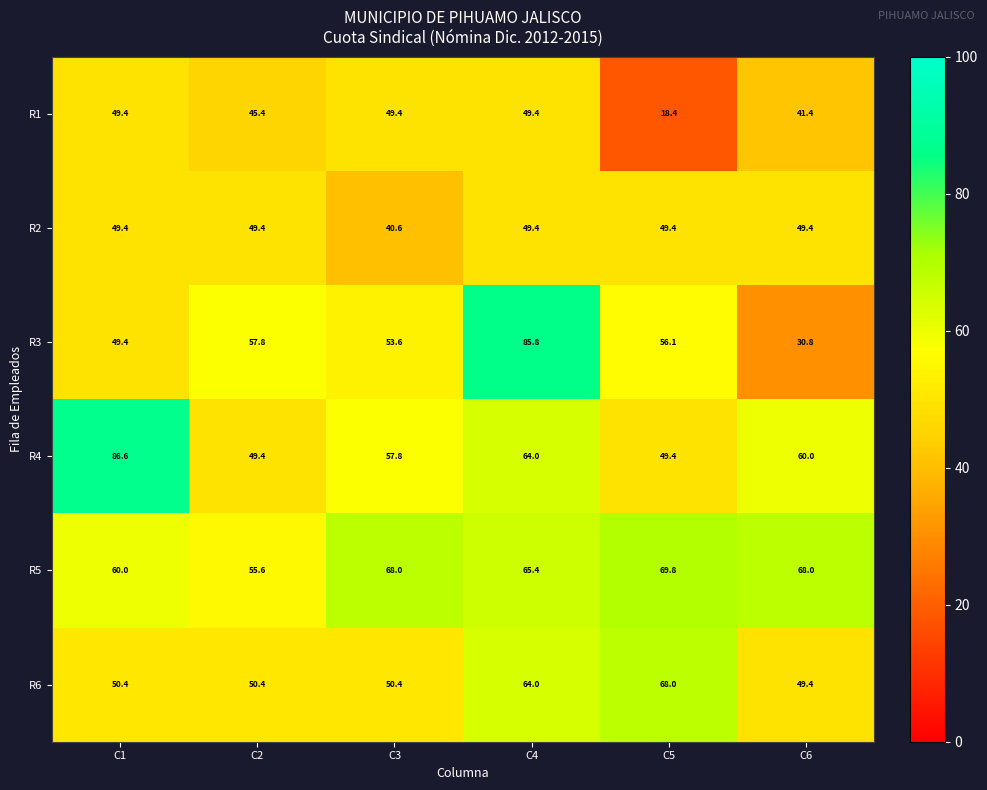

Which series has the widest spread of values?

R3